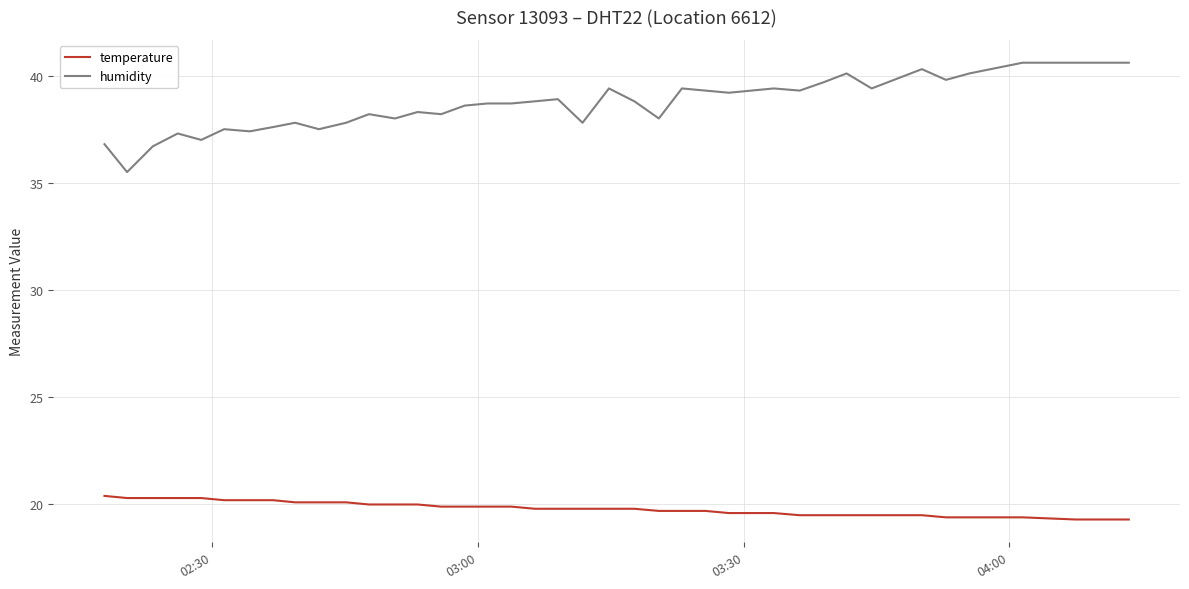

Which series has the largest range (max minus min)?

humidity